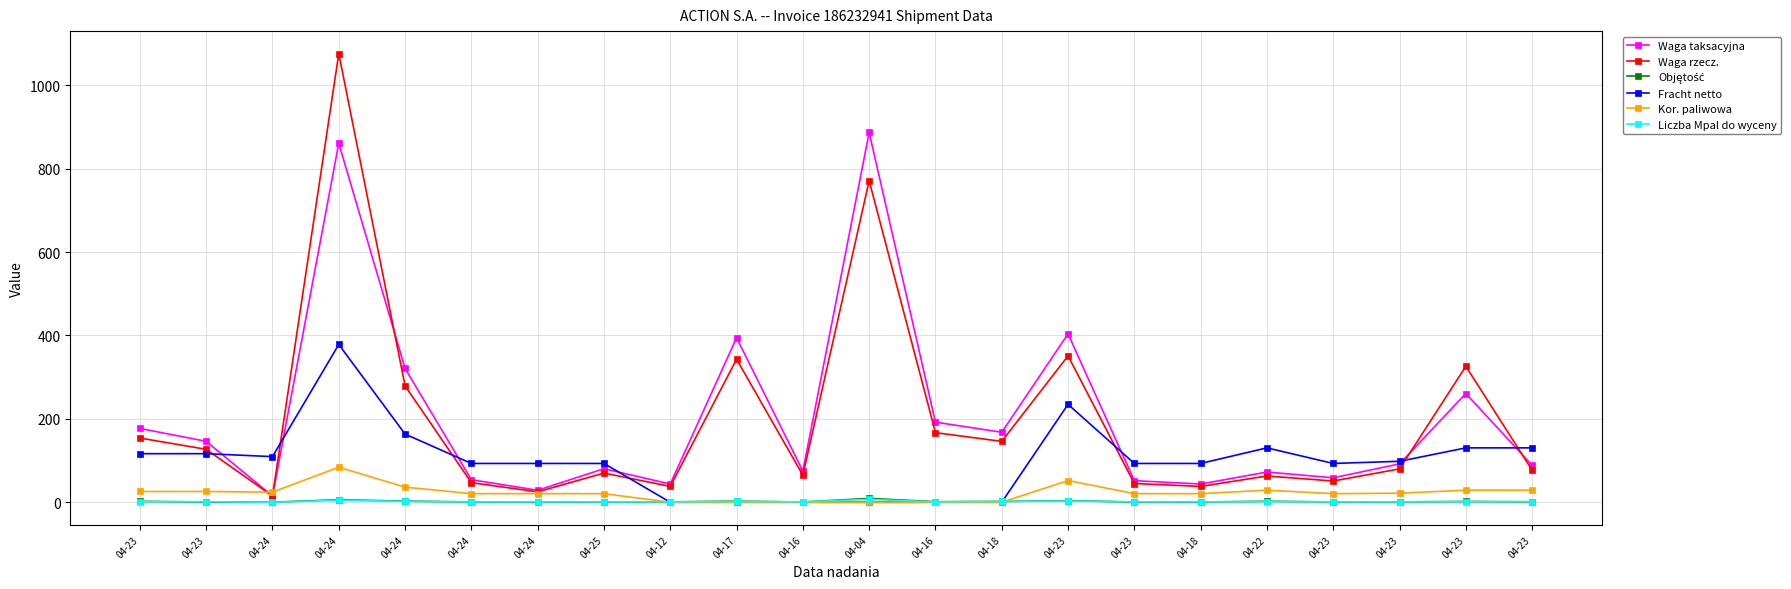

Is this an area chart (filled region under the line)?

No